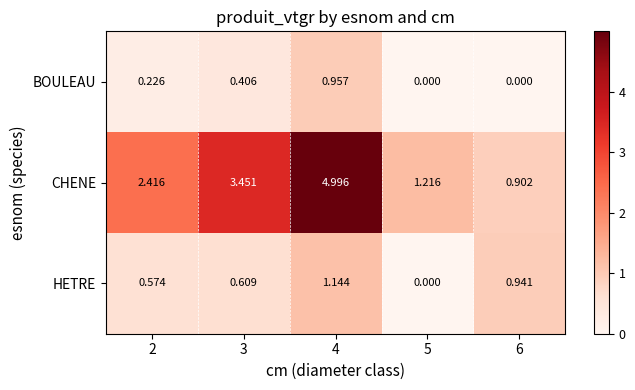

Which series has the largest total across all categories?

CHENE